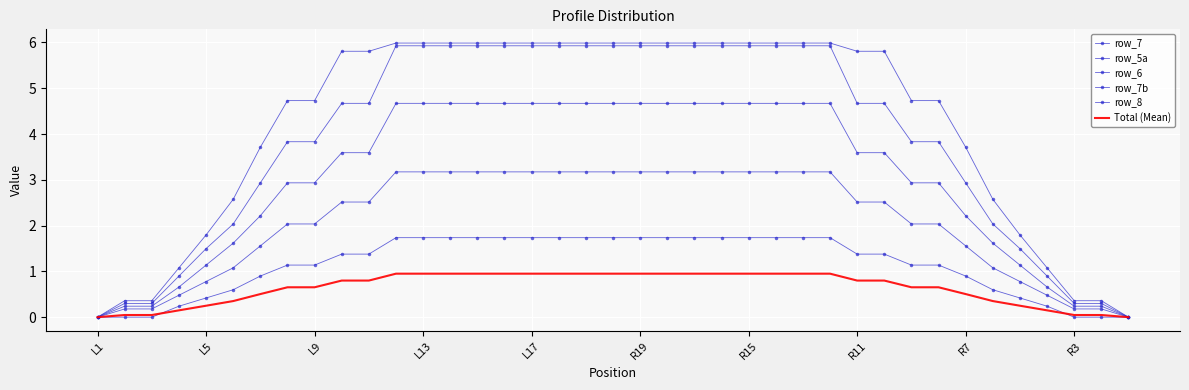

Reading left to right, what are all the values shown in this chart?

row_7: 0.0	0.4	0.4	1.1	1.8	2.6	3.7	4.7	4.7	5.8	5.8	6.0	6.0	6.0	6.0	6.0	6.0	6.0	6.0	6.0	6.0	6.0	6.0	6.0	6.0	6.0	6.0	6.0	5.8	5.8	4.7	4.7	3.7	2.6	1.8	1.1	0.4	0.4	0.0
row_5a: 0.0	0.3	0.3	0.9	1.5	2.0	2.9	3.8	3.8	4.7	4.7	5.9	5.9	5.9	5.9	5.9	5.9	5.9	5.9	5.9	5.9	5.9	5.9	5.9	5.9	5.9	5.9	5.9	4.7	4.7	3.8	3.8	2.9	2.0	1.5	0.9	0.3	0.3	0.0
row_6: 0.0	0.2	0.2	0.7	1.1	1.6	2.2	2.9	2.9	3.6	3.6	4.7	4.7	4.7	4.7	4.7	4.7	4.7	4.7	4.7	4.7	4.7	4.7	4.7	4.7	4.7	4.7	4.7	3.6	3.6	2.9	2.9	2.2	1.6	1.1	0.7	0.2	0.2	0.0
row_7b: 0.0	0.2	0.2	0.5	0.8	1.1	1.6	2.0	2.0	2.5	2.5	3.2	3.2	3.2	3.2	3.2	3.2	3.2	3.2	3.2	3.2	3.2	3.2	3.2	3.2	3.2	3.2	3.2	2.5	2.5	2.0	2.0	1.6	1.1	0.8	0.5	0.2	0.2	0.0
row_8: 0.0	0.0	0.0	0.2	0.4	0.6	0.9	1.1	1.1	1.4	1.4	1.7	1.7	1.7	1.7	1.7	1.7	1.7	1.7	1.7	1.7	1.7	1.7	1.7	1.7	1.7	1.7	1.7	1.4	1.4	1.1	1.1	0.9	0.6	0.4	0.2	0.0	0.0	0.0
Total (Mean): 0.0	0.0	0.0	0.1	0.2	0.4	0.5	0.7	0.7	0.8	0.8	0.9	0.9	0.9	0.9	0.9	0.9	0.9	0.9	0.9	0.9	0.9	0.9	0.9	0.9	0.9	0.9	0.9	0.8	0.8	0.7	0.7	0.5	0.4	0.2	0.1	0.0	0.0	0.0